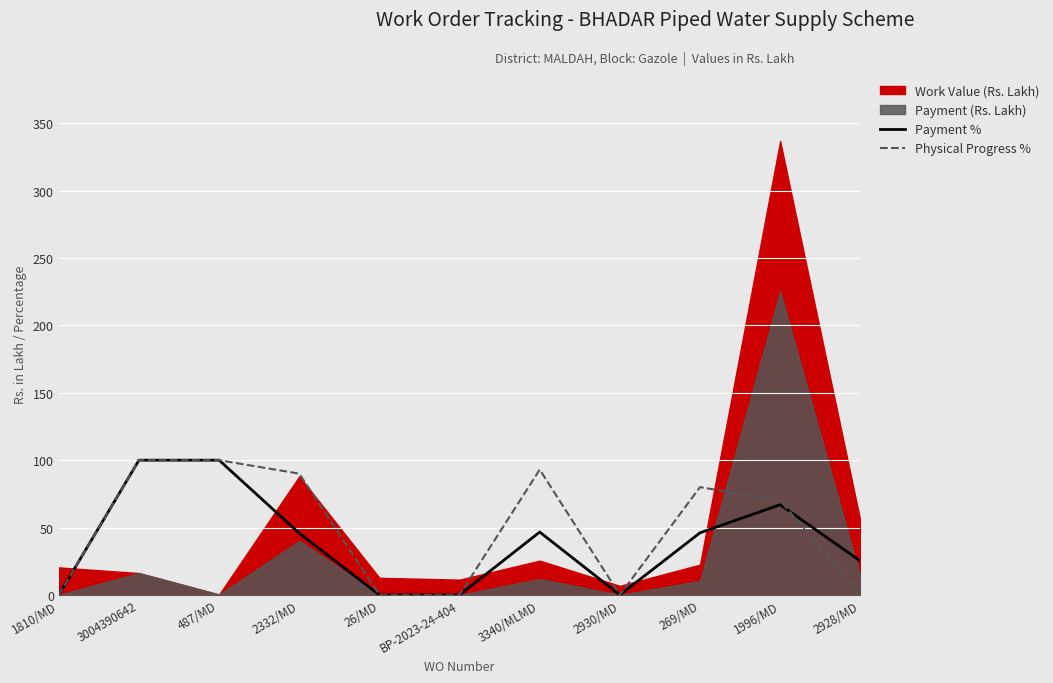

Does the chart display data point markers on the line(s)?

No